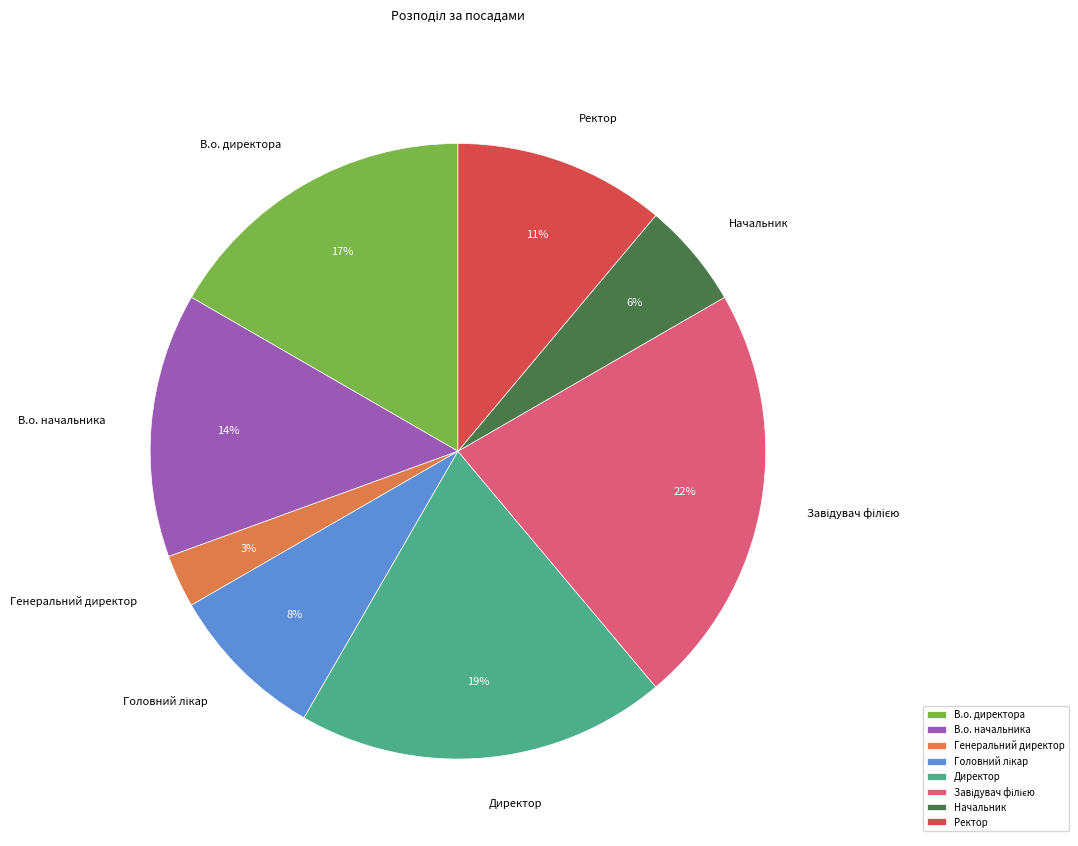

True or false: В.о. директора accounts for 23% of the total.

False